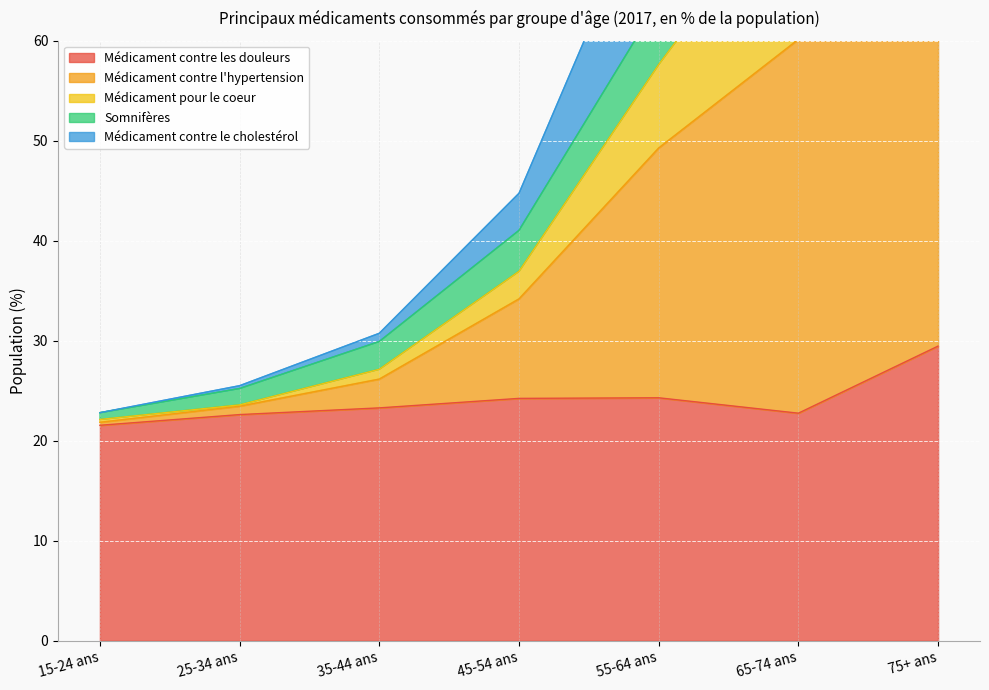

At which label does Médicament pour le coeur reach its peak?

75+ ans